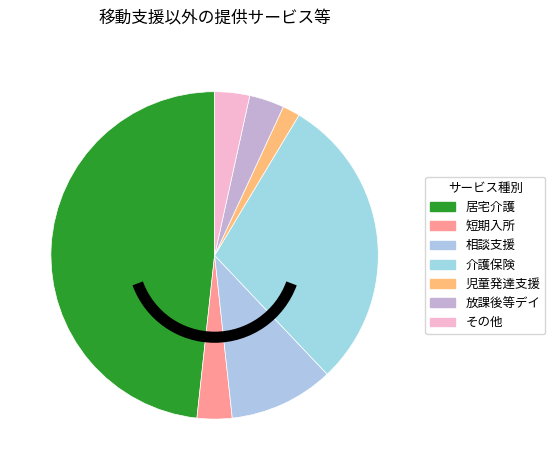

What percentage do 放課後等デイ and 児童発達支援 together represent?

4.4%